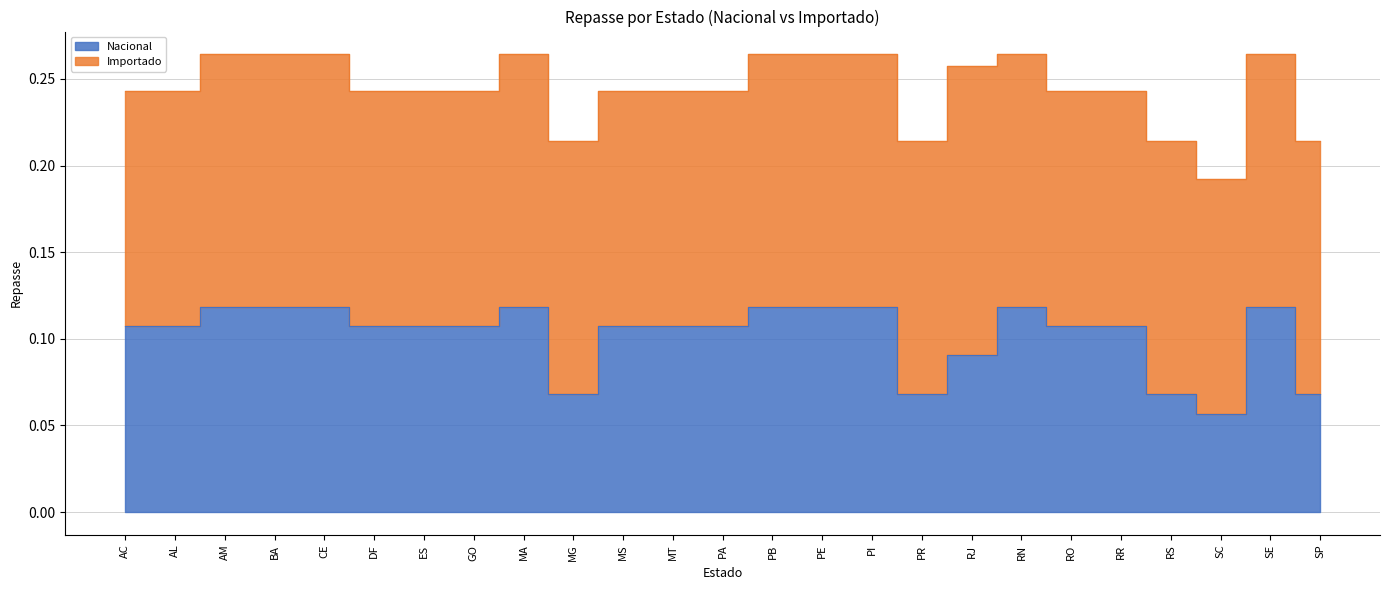

Which has a higher value, MG or RS?

MG